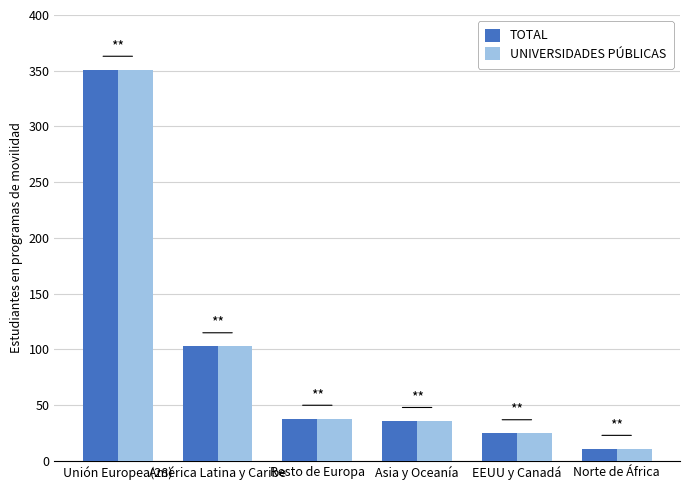

Where does the TOTAL series first go above 38?

Unión Europea(28)